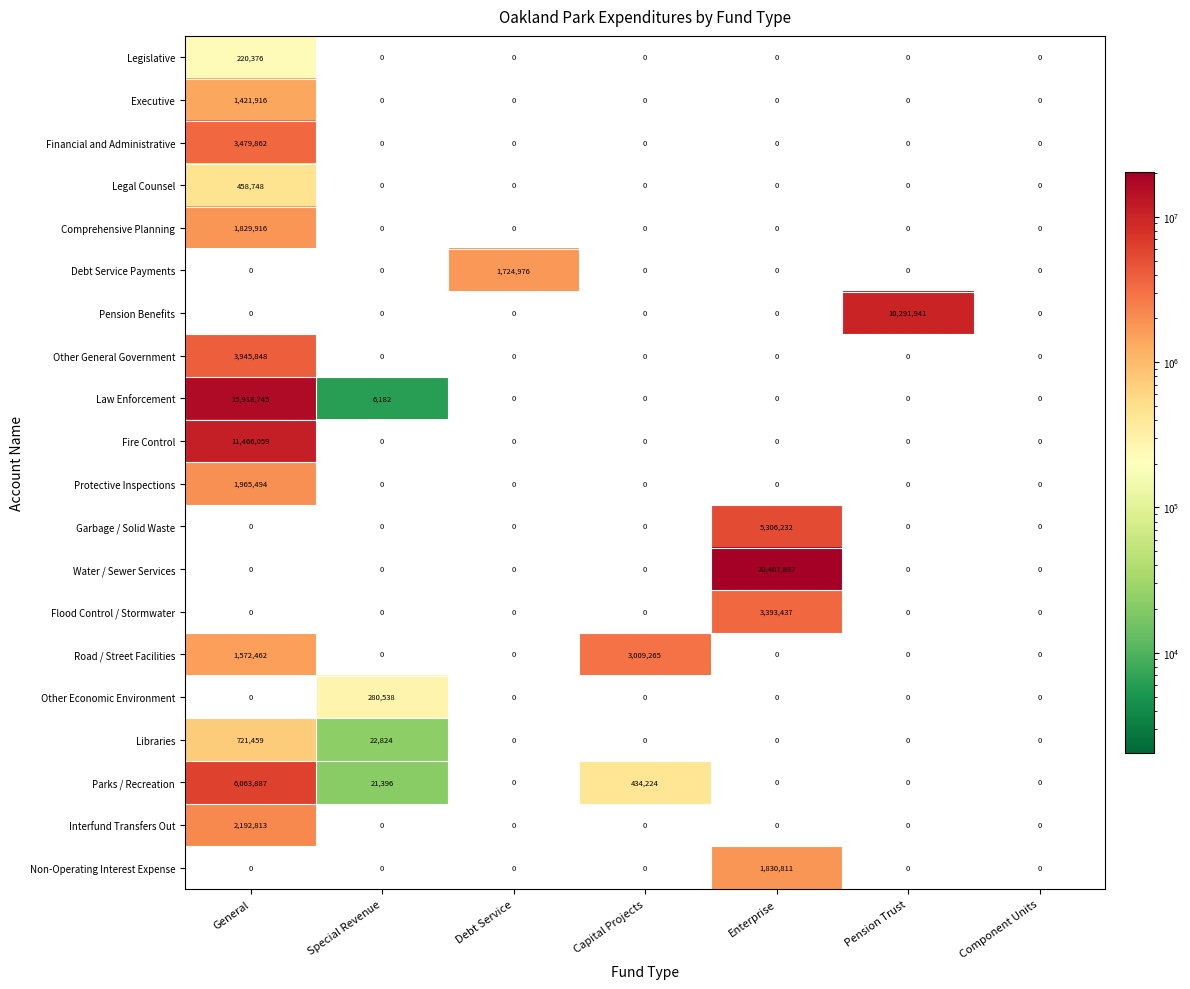

Between Debt Service and Component Units, which series saw the biggest shift?

Debt Service Payments